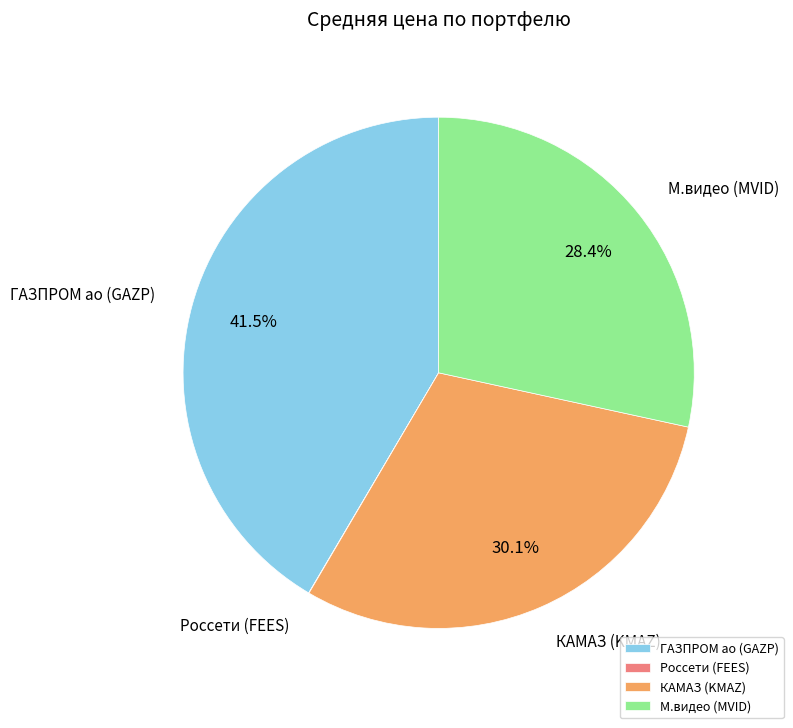

What is the total percentage of ГАЗПРОМ ао (GAZP) and КАМАЗ (KMAZ)?

71.6%